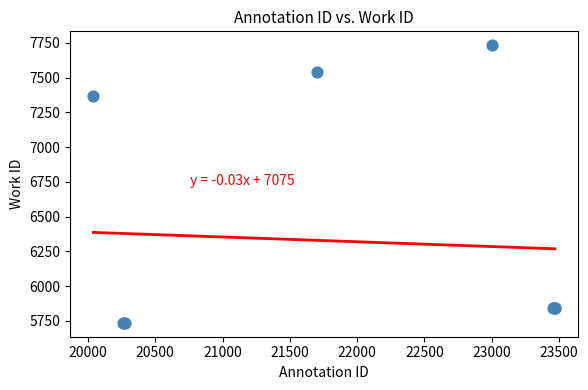

What Y value in the scatter plot is closest to 6734?

7365